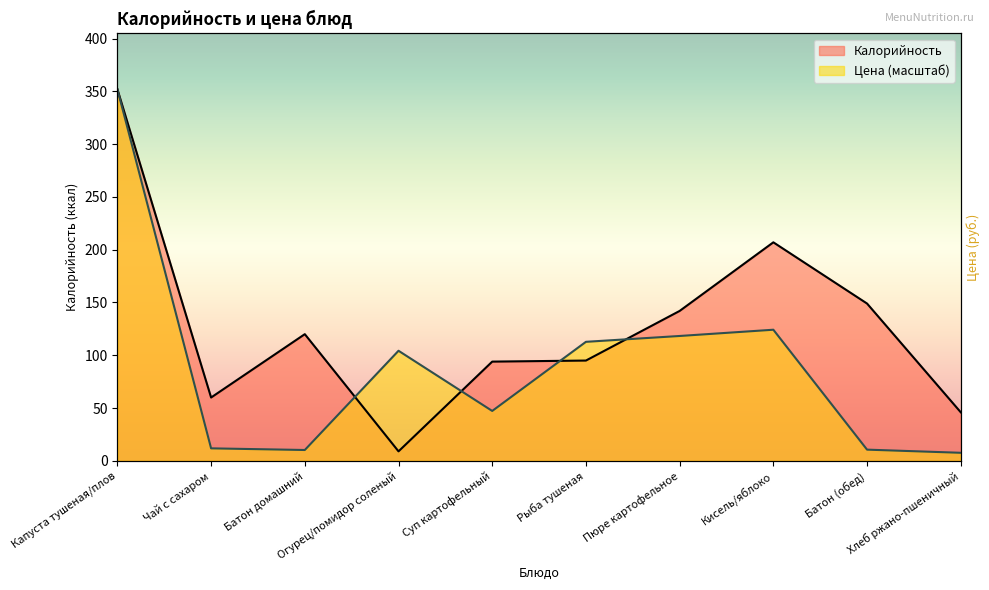

How many interior local valleys does the Цена series have?

2